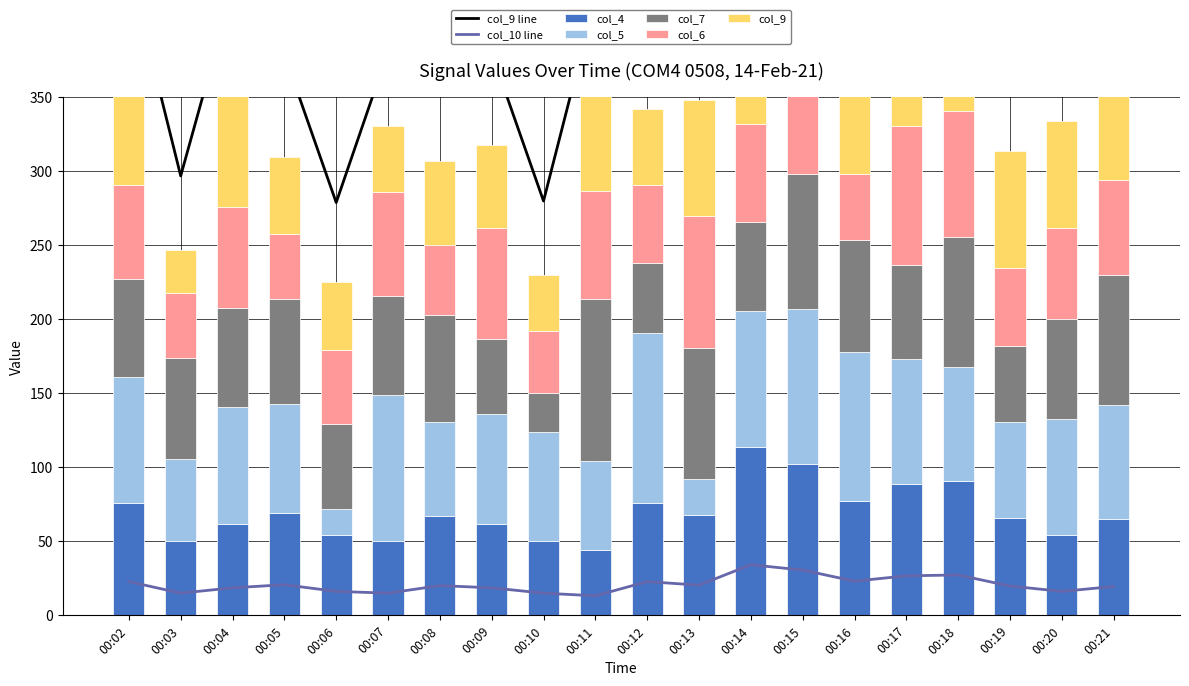

True or false: col_10 line has a value of 34.2 at 00:14.

True